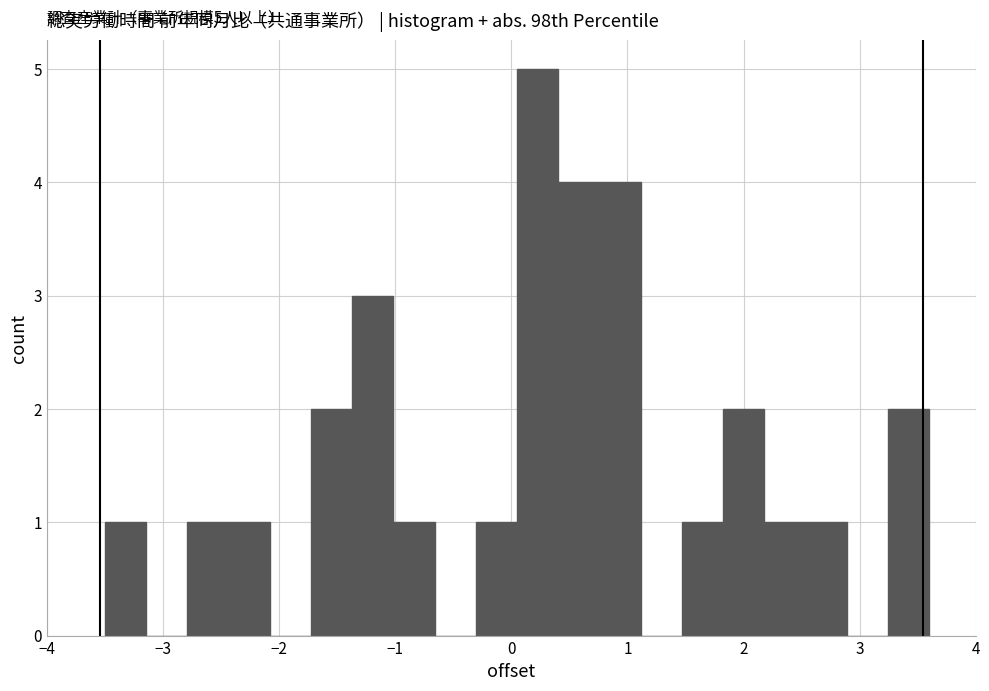

Read against the x-axis, roughly where is the centre of the tallest bar?

0.2